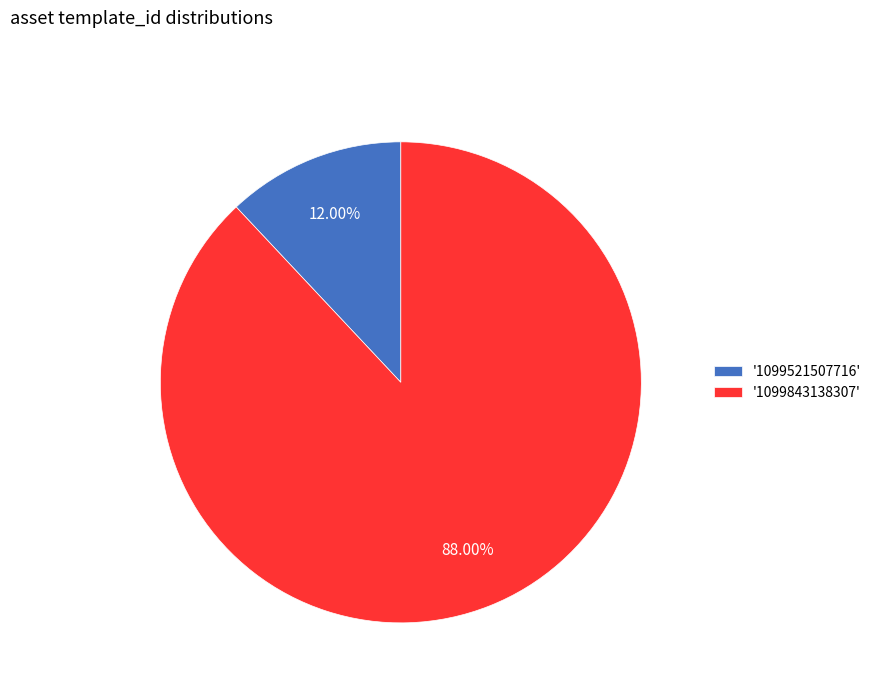

Combined, do '1099521507716' and '1099843138307' account for over 50%?

Yes